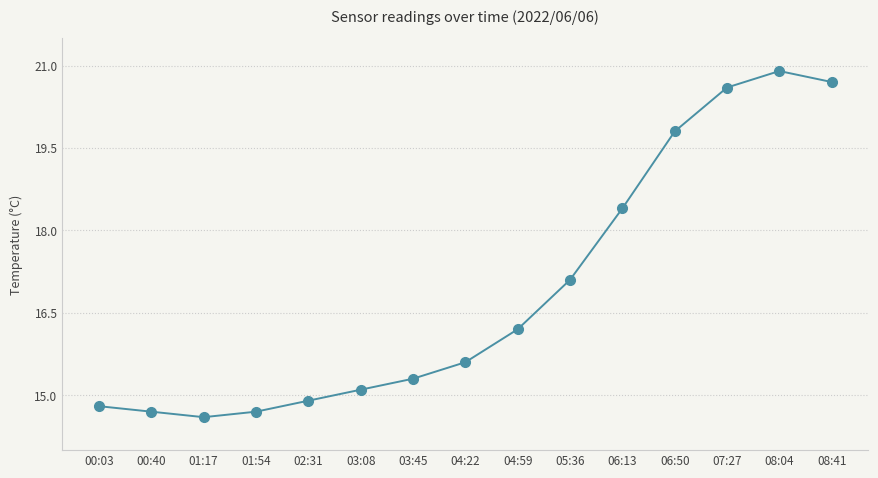

What is the difference between the maximum and minimum values?

6.3